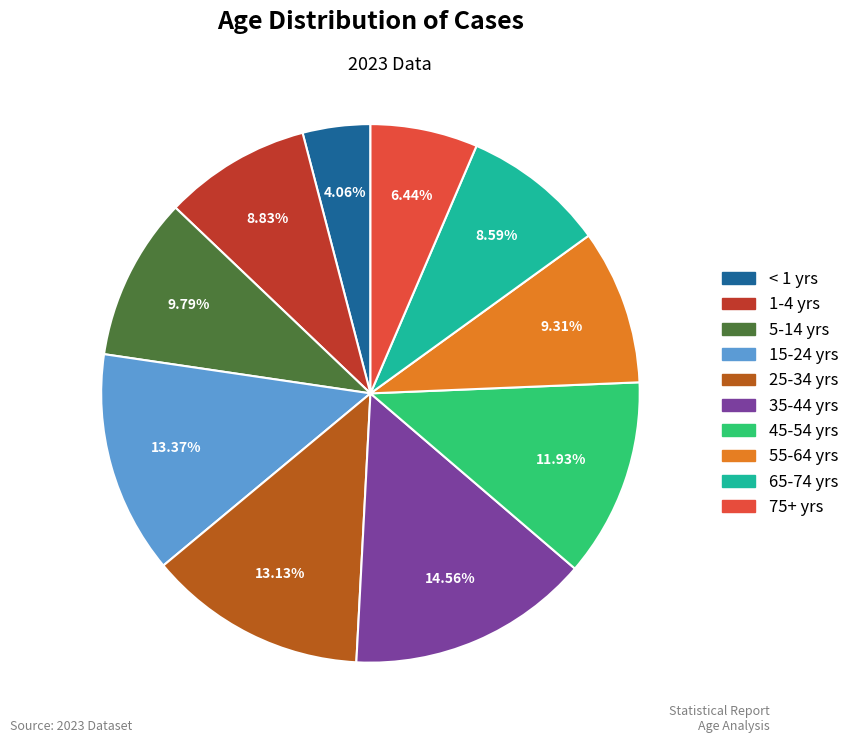

To the nearest percent, what portion does 75+ yrs represent?

6%